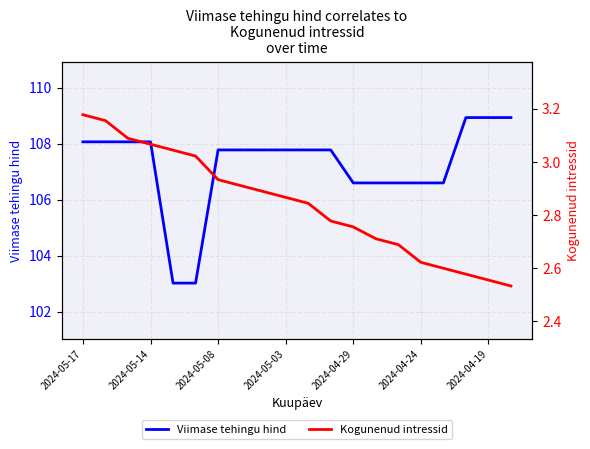

At which label does Viimase tehingu hind first exceed 107?

2024-05-17